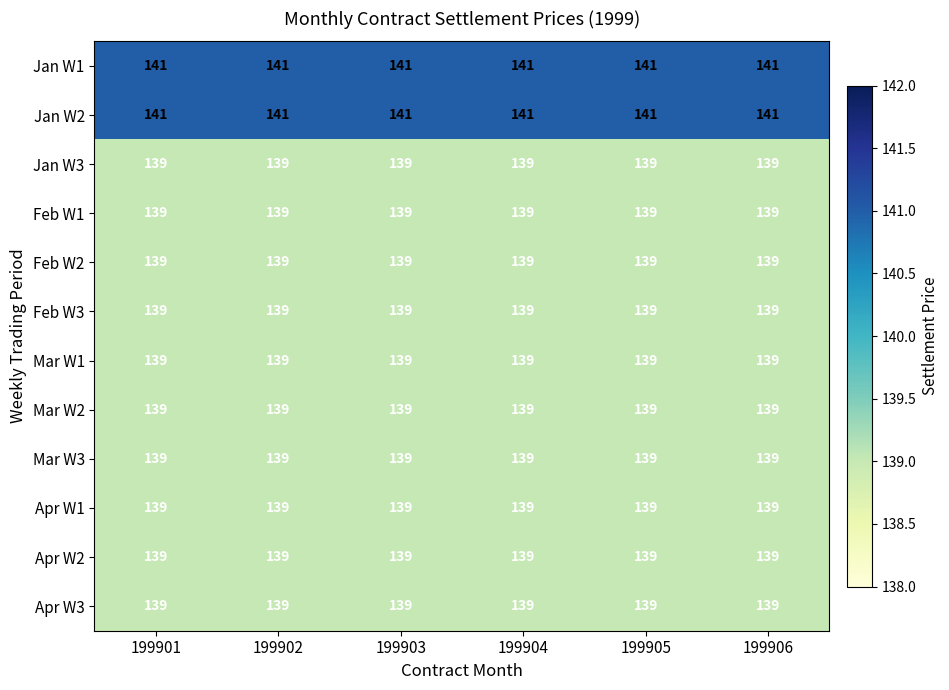

What is the maximum value for Feb W1?

139